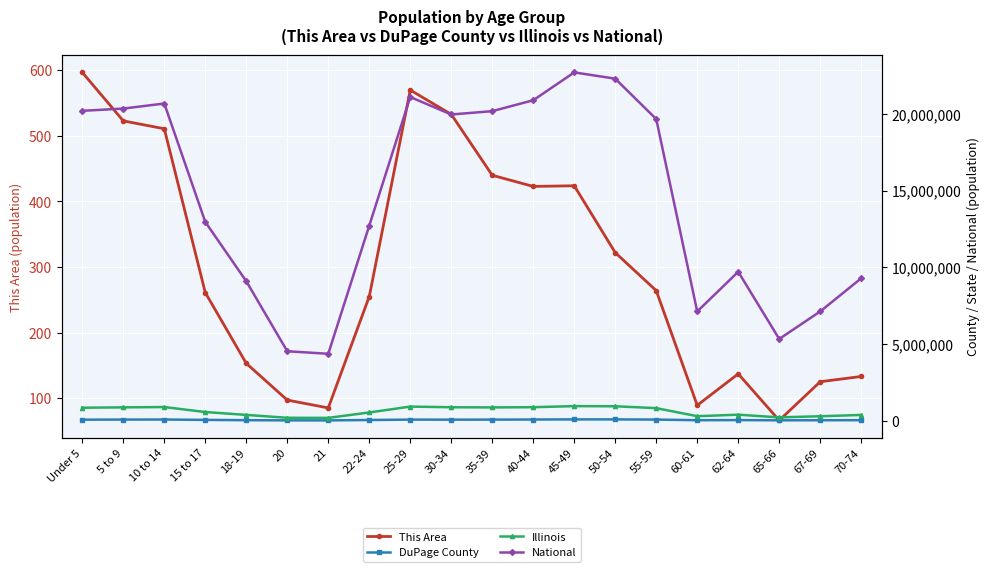

In Illinois, how many points are lower than both neighbors (excluding endpoints)?

4